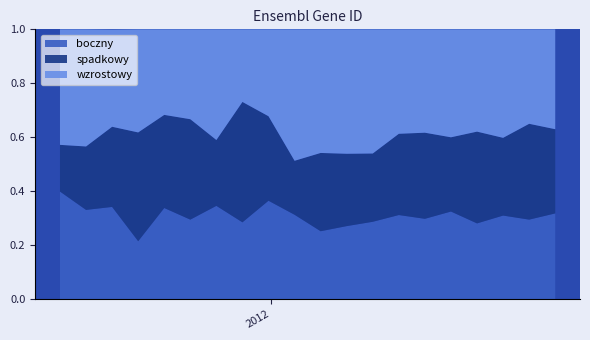

Reading right to left, what are all the values shown in this chart?

boczny: 0.3	0.3	0.3	0.3	0.3	0.3	0.3	0.3	0.3	0.3	0.3	0.4	0.3	0.3	0.3	0.3	0.2	0.3	0.3	0.4
spadkowy: 0.3	0.4	0.3	0.3	0.3	0.3	0.3	0.3	0.3	0.3	0.2	0.3	0.4	0.2	0.4	0.3	0.4	0.3	0.2	0.2
wzrostowy: 0.4	0.3	0.4	0.4	0.4	0.4	0.4	0.5	0.5	0.5	0.5	0.3	0.3	0.4	0.3	0.3	0.4	0.4	0.4	0.4